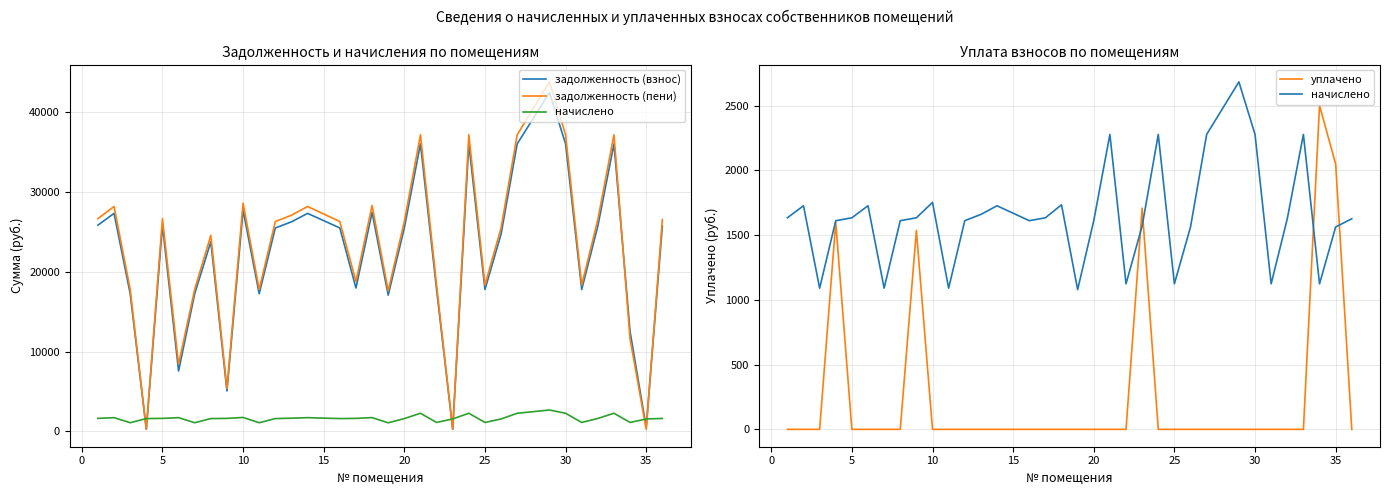

What is the label of the 33rd point from the left?

35